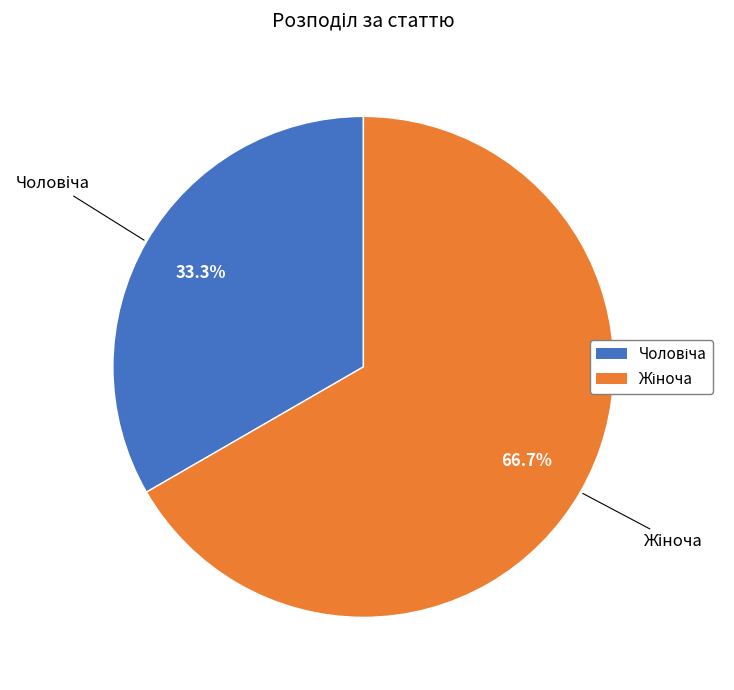

Is there any slice that represents more than half of the pie?

Yes